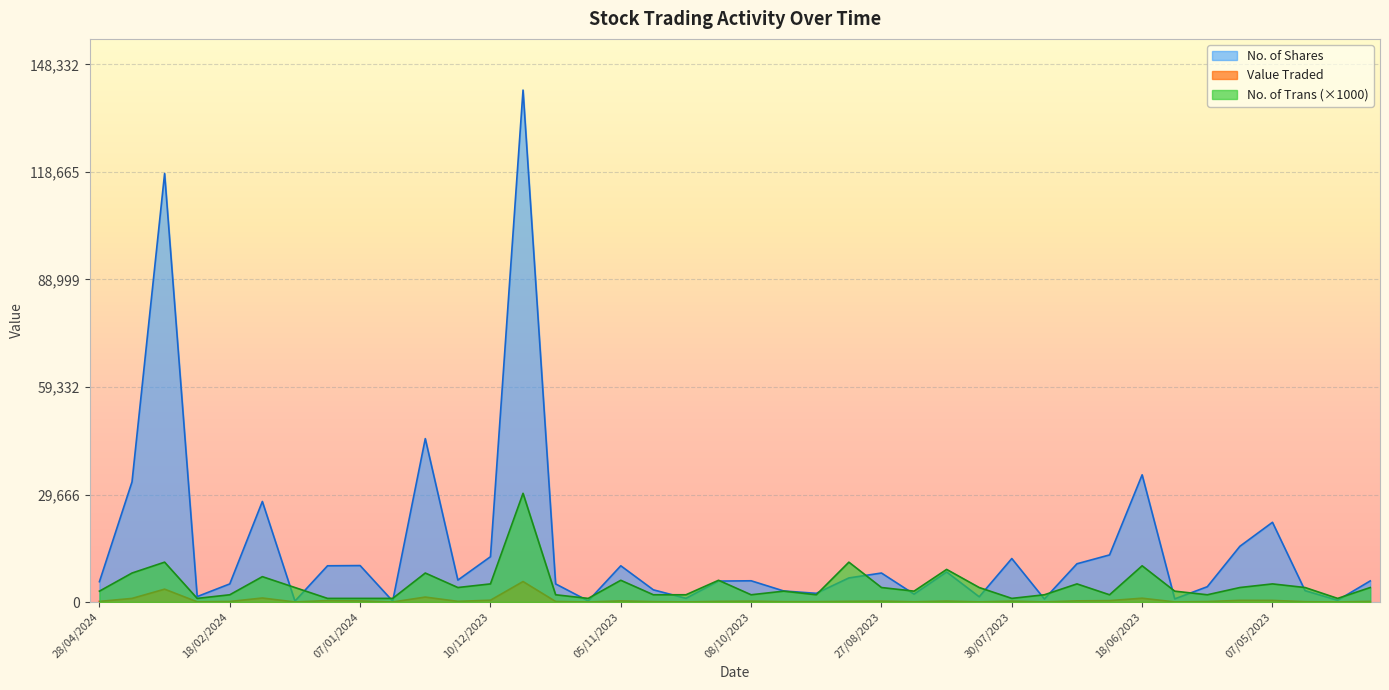

The value of No. of Trans at 25/04/2023 is 4000. True or false?

True